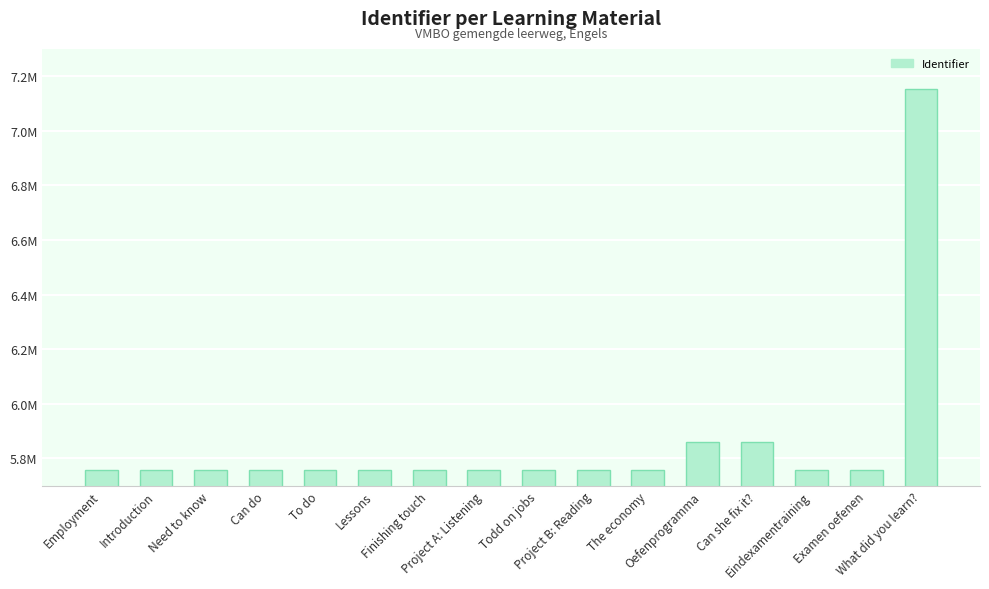

The chart shows a value of 5758471 at Eindexamentraining. True or false?

True